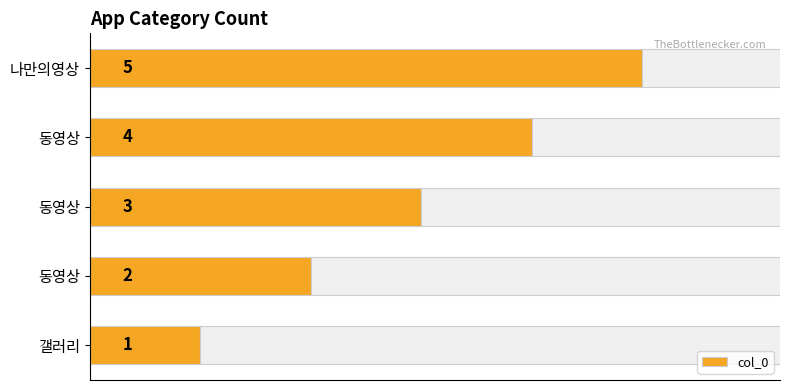

What is the average value?

3